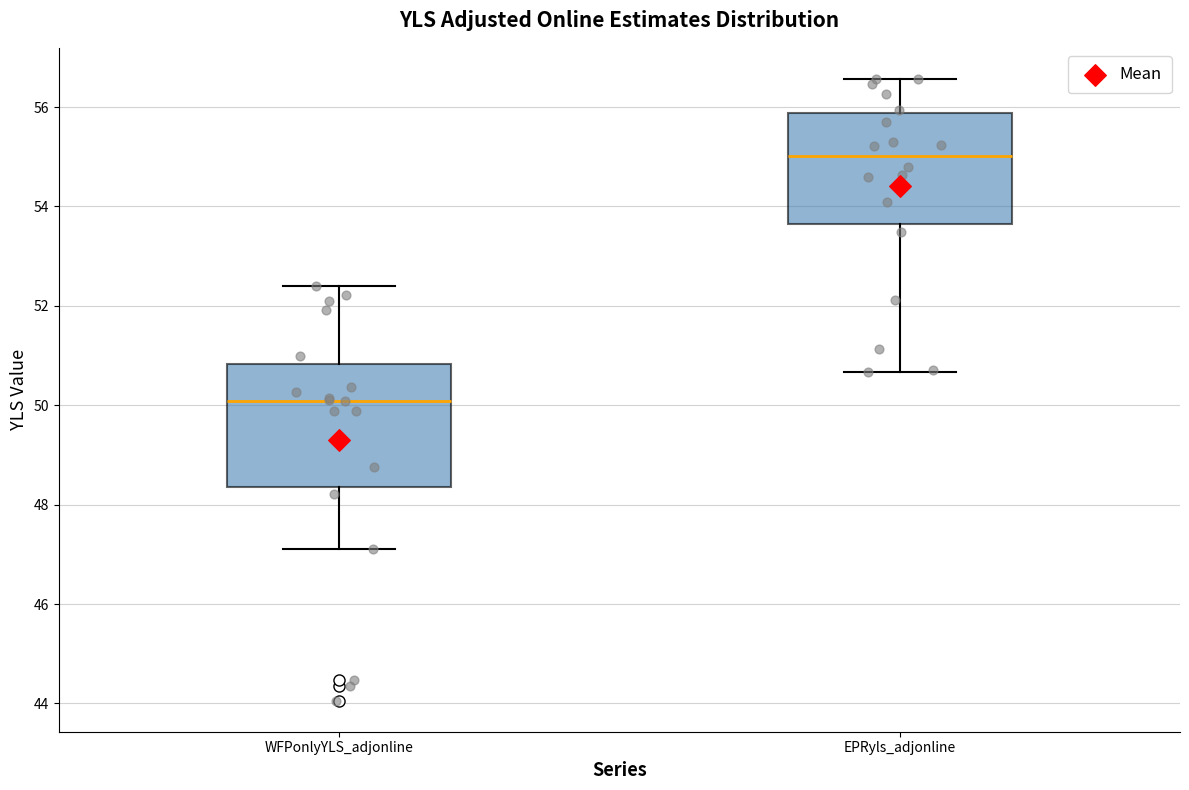

Reading left to right, transcribe this box plot: for each box, give where its median line is, the range the box spans, and where its two whiskers end, as read against the y-axis. The values are not printed on the chart, so give them approximately, as read against the axis.

WFPonlyYLS_adjonline: median 50.0, box 48.4 to 50.8, whiskers 47.2 to 52.4
EPRyls_adjonline: median 55.0, box 53.6 to 55.8, whiskers 50.6 to 56.6